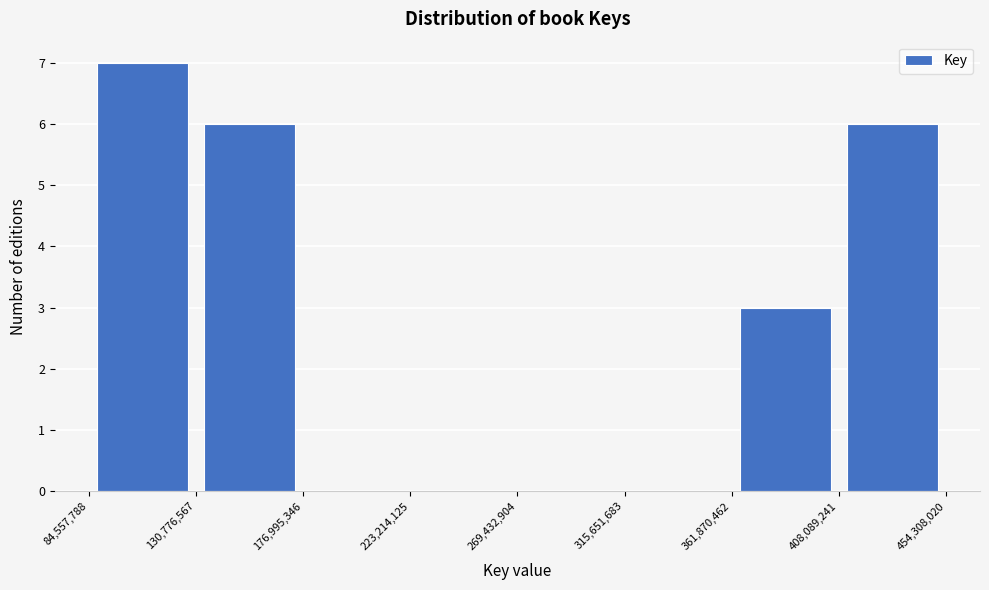

Reading left to right, transcribe this chart: for each bar, give the range it covers on the x-axis and its height. The values are not printed on the chart, so give them approximately, as read against the axis.

84,557,788 to 130,776,567: 7
130,776,567 to 176,995,346: 6
176,995,346 to 223,214,125: 0
223,214,125 to 269,432,904: 0
269,432,904 to 315,651,683: 0
315,651,683 to 361,870,462: 0
361,870,462 to 408,089,241: 3
408,089,241 to 454,308,020: 6